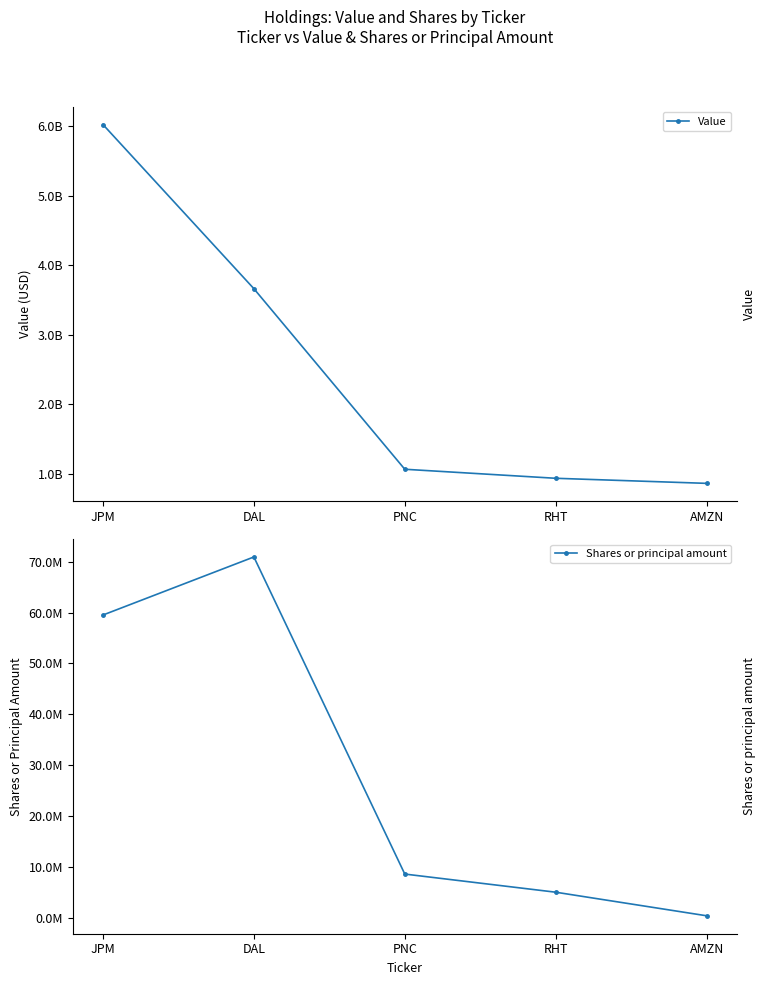

True or false: Shares or principal amount and Value cross at least once.

False